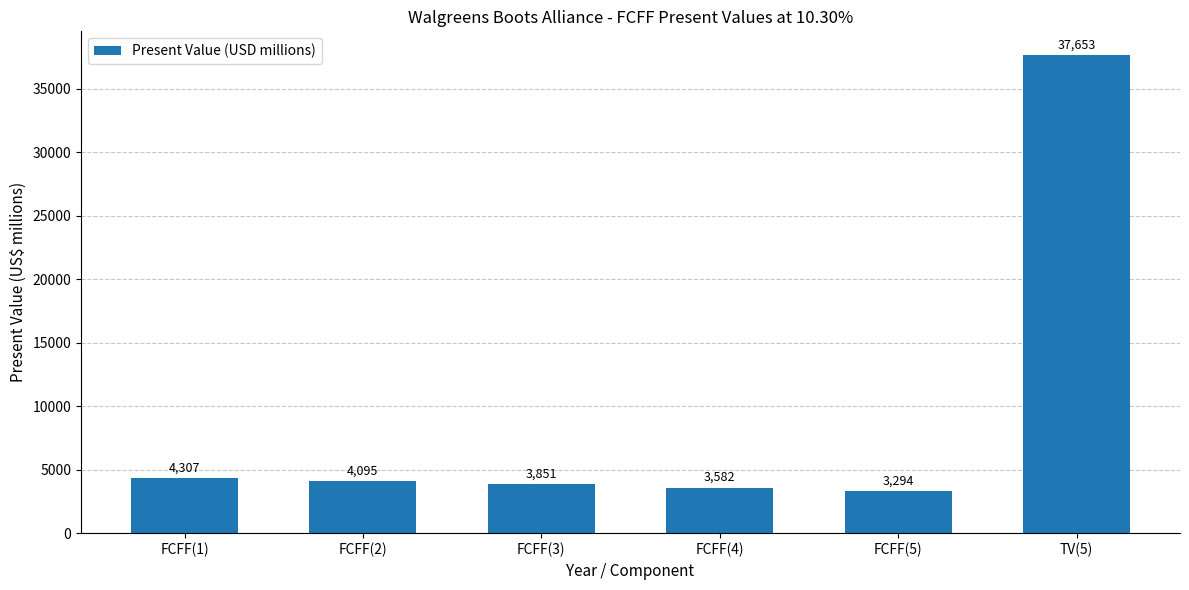

What is the label of the 6th bar from the left?

TV(5)